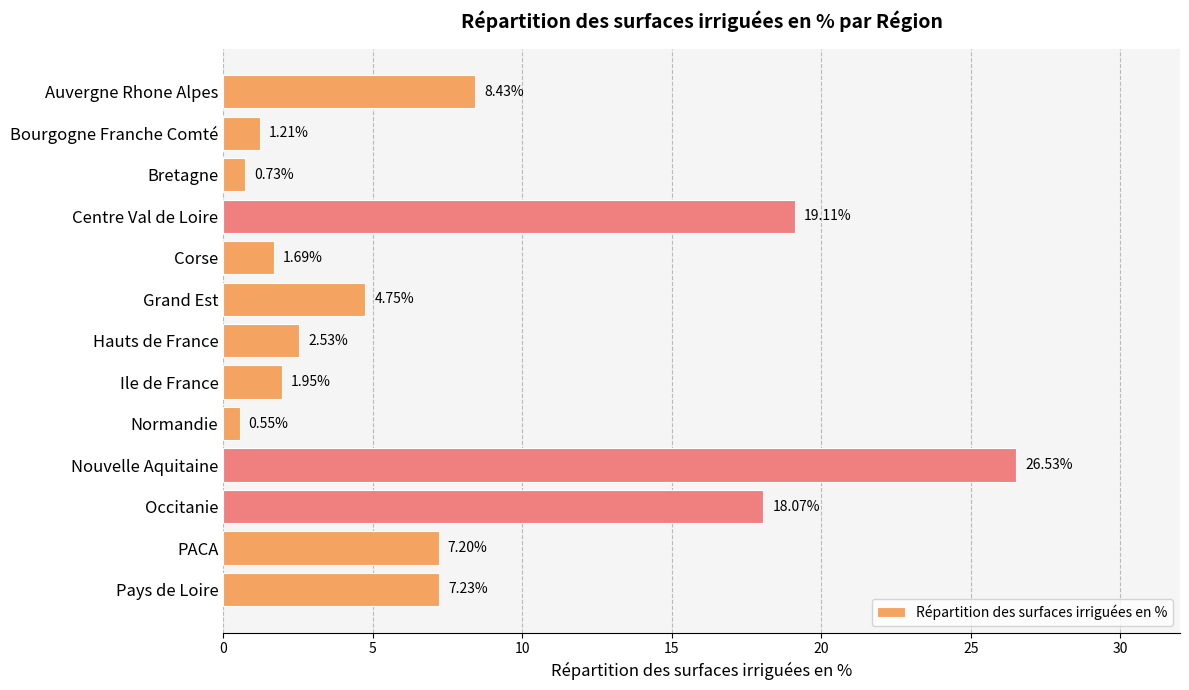

Which category has the lowest value across all series?

Normandie